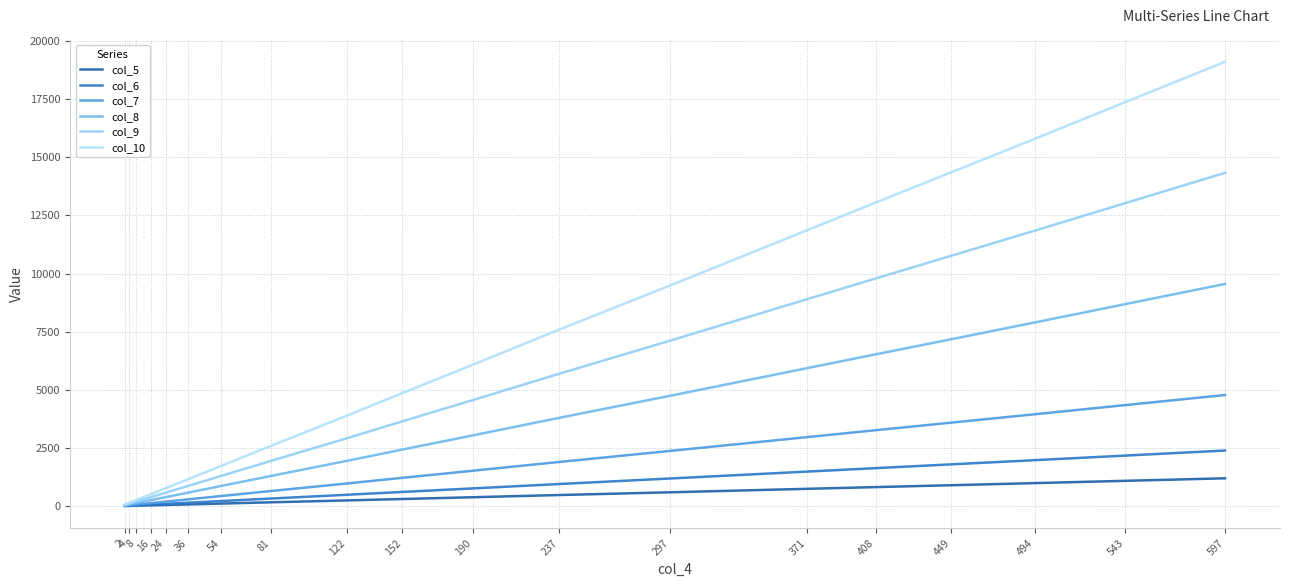

What is the value of the col_8 point at the 10th from the left?

2430